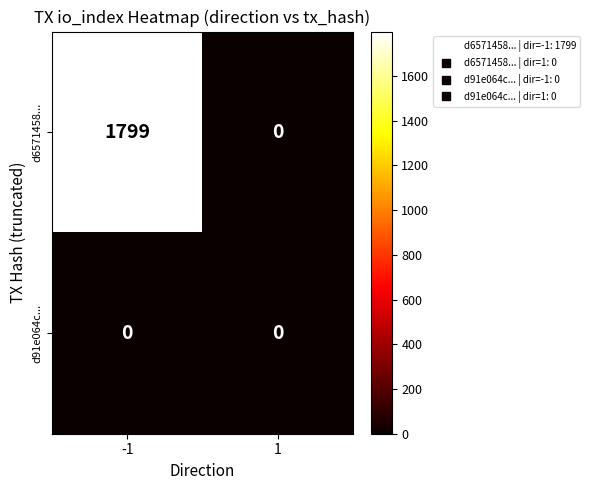

Reading left to right, list all the values displayed in this chart.

d6571458...: -1=1799	1=0
d91e064c...: -1=0	1=0